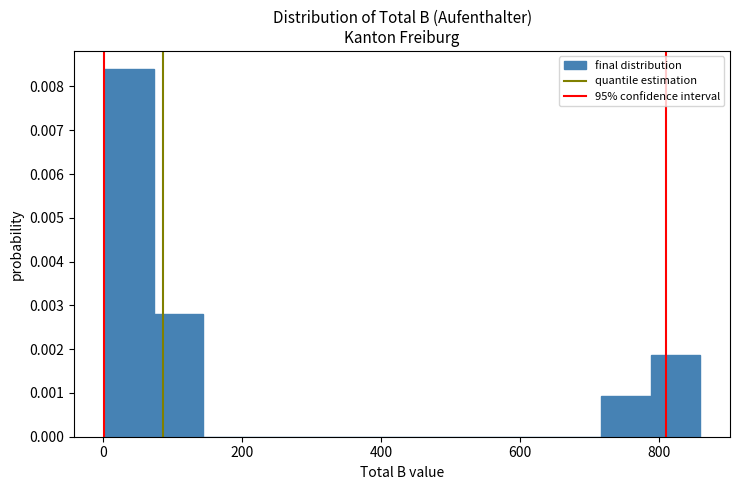

Around what value on the x-axis is the tallest bar? Give the approximate position of its centre, as read against the axis.

40